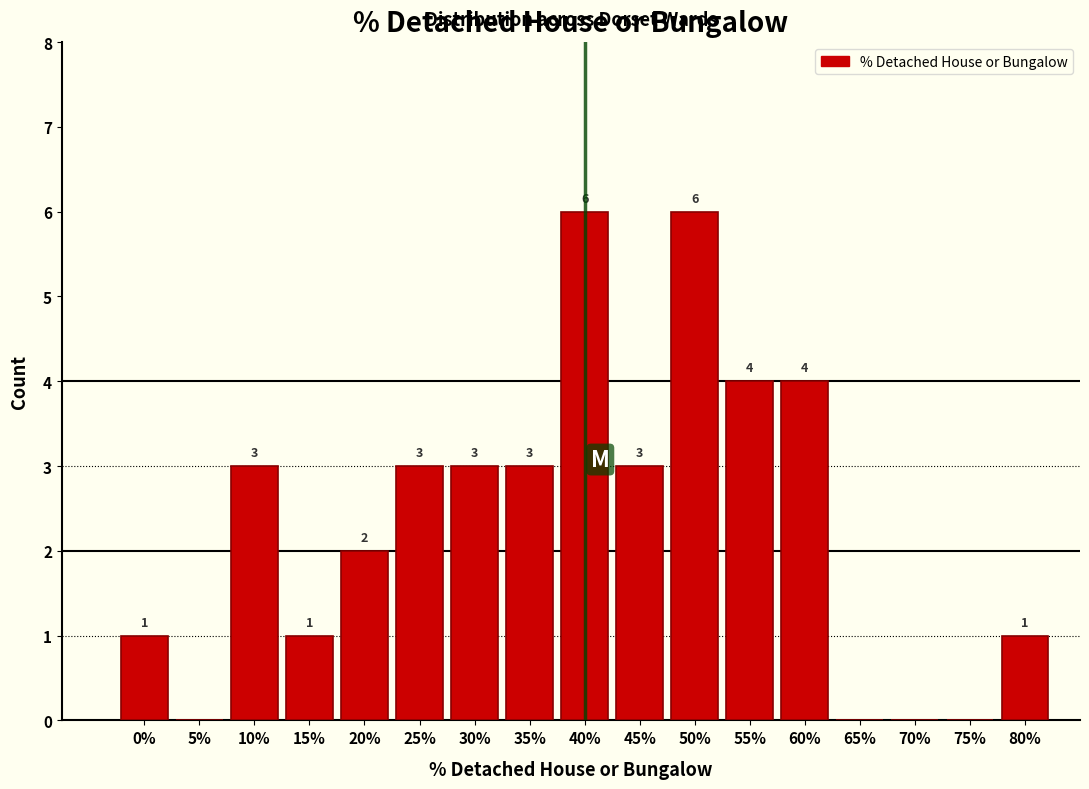

Reading right to left, extract all data points from this chart.

80%=1	75%=0	70%=0	65%=0	60%=4	55%=4	50%=6	45%=3	40%=6	35%=3	30%=3	25%=3	20%=2	15%=1	10%=3	5%=0	0%=1